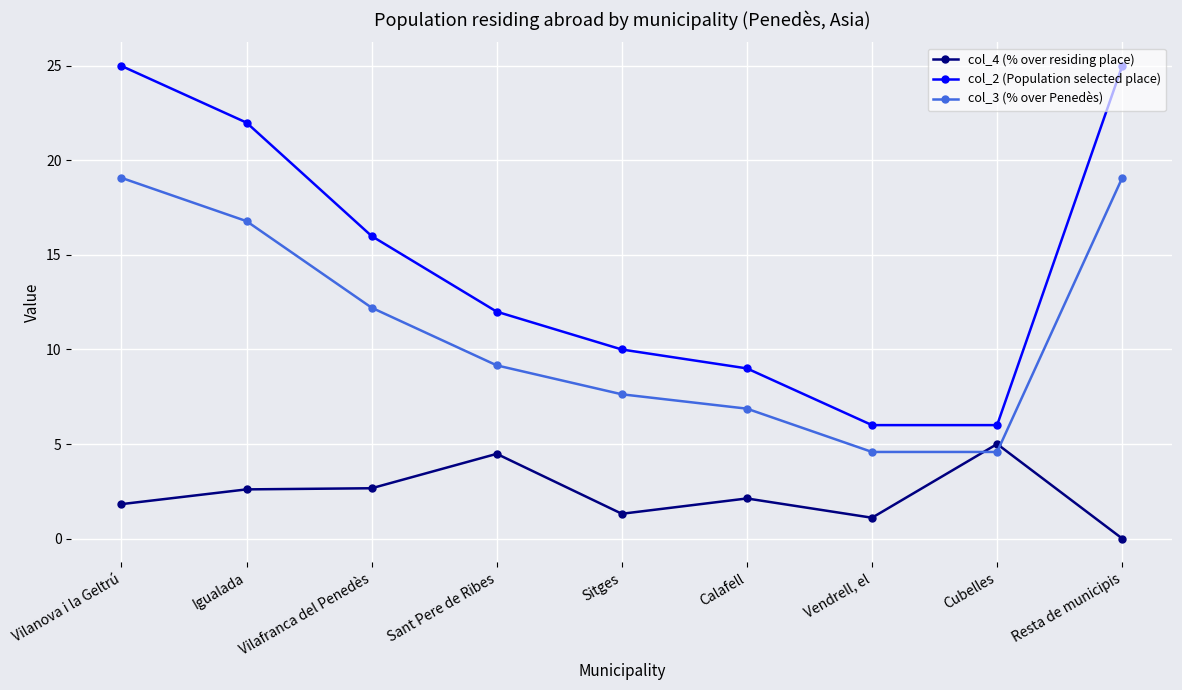

True or false: col_4 (% over residing place) and col_2 (Population selected place) cross at least once.

False